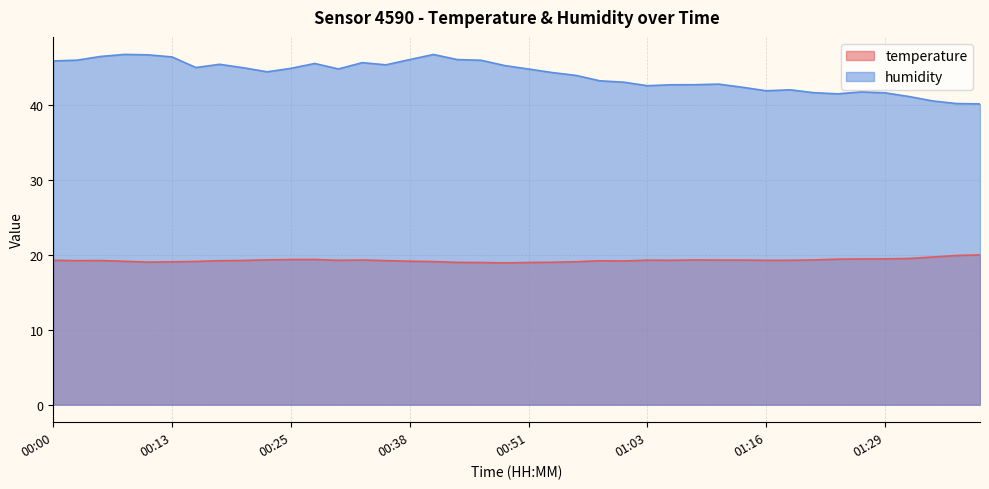

At which label does temperature reach its peak?

01:39